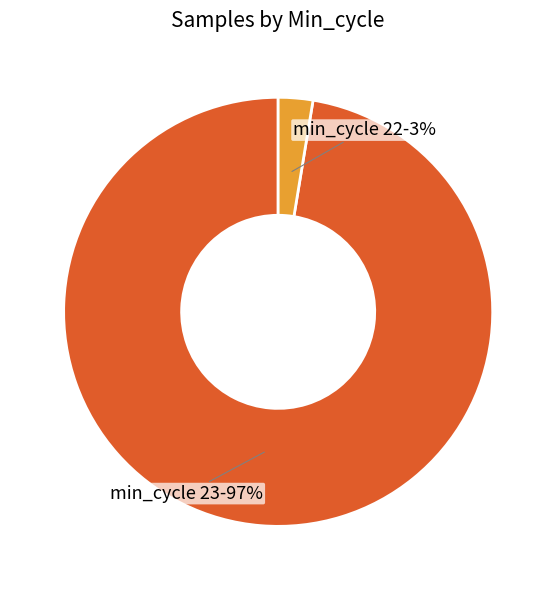

How many segments does this pie chart have?

2